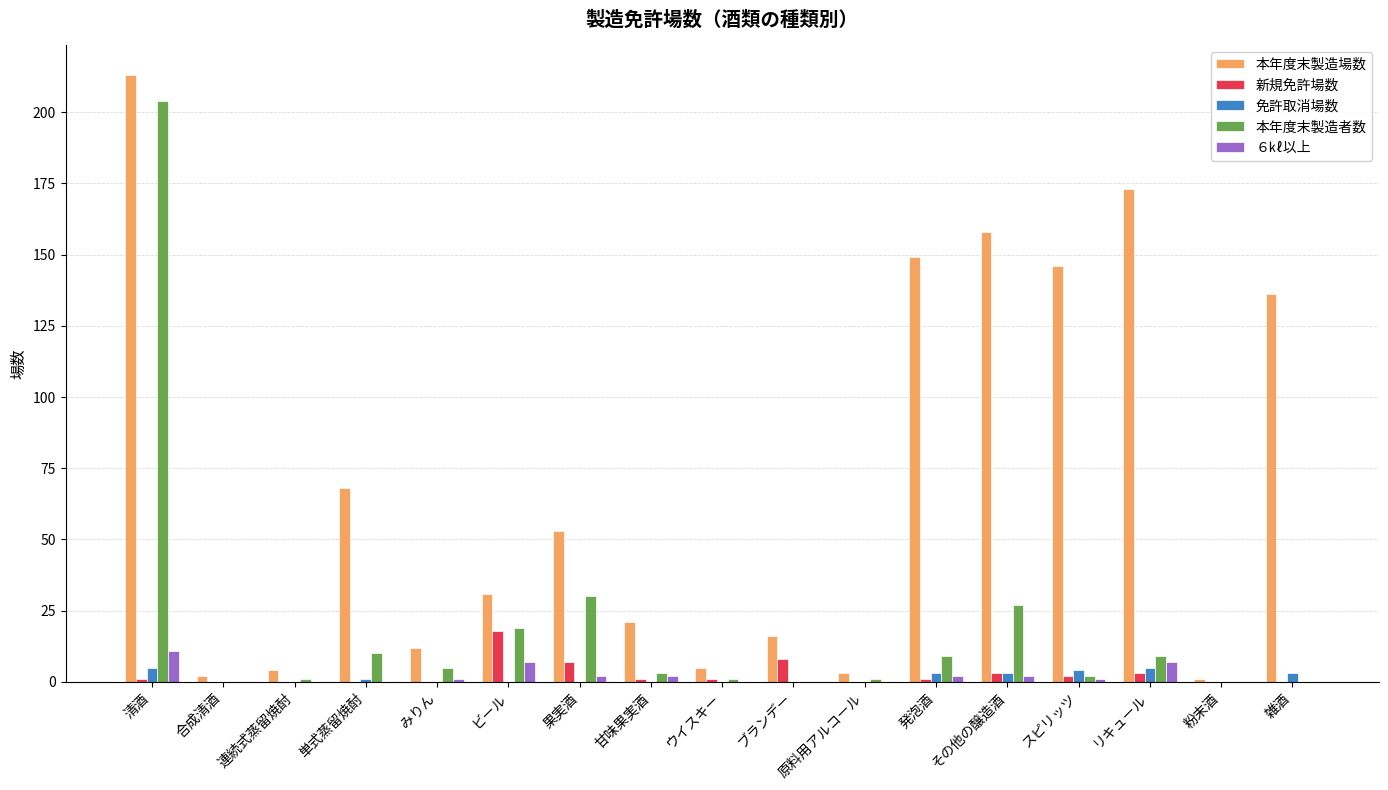

Which series has the largest range (max minus min)?

本年度末製造場数